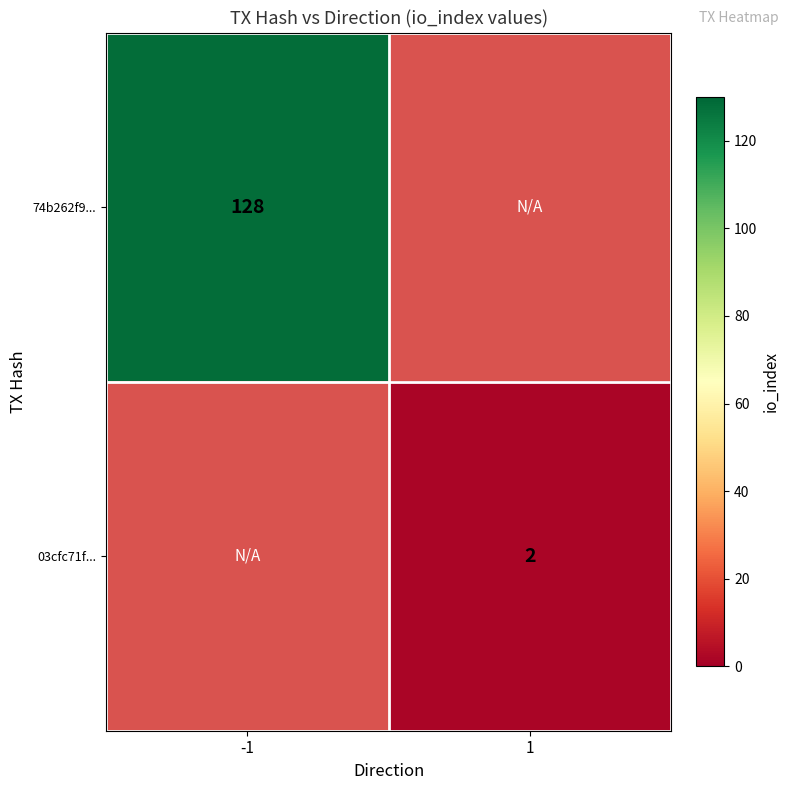

The value of 74b262f9... at -1 is 128. True or false?

True